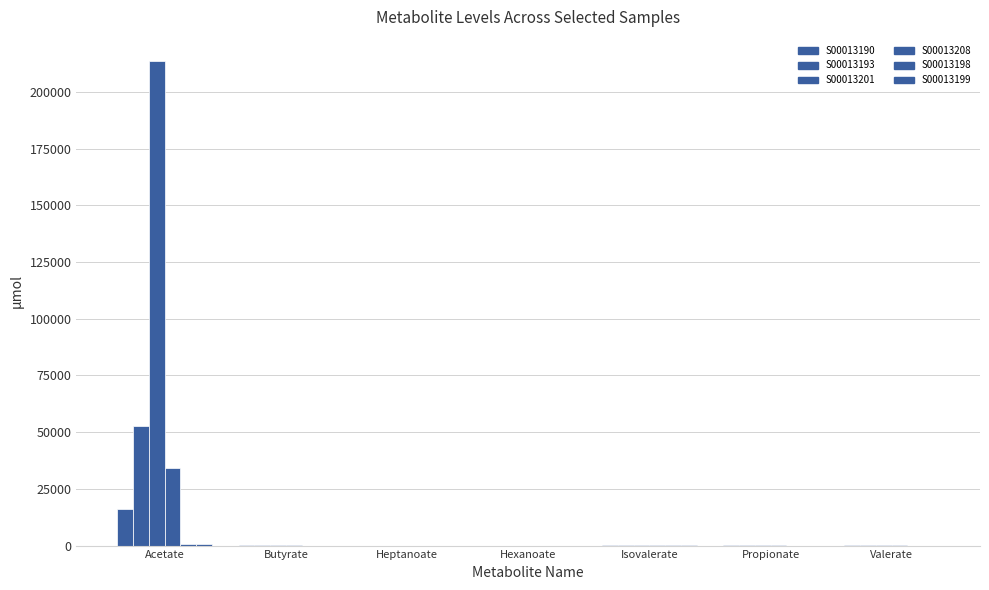

The S00013193 series shows 63.4 at Isovalerate. True or false?

False